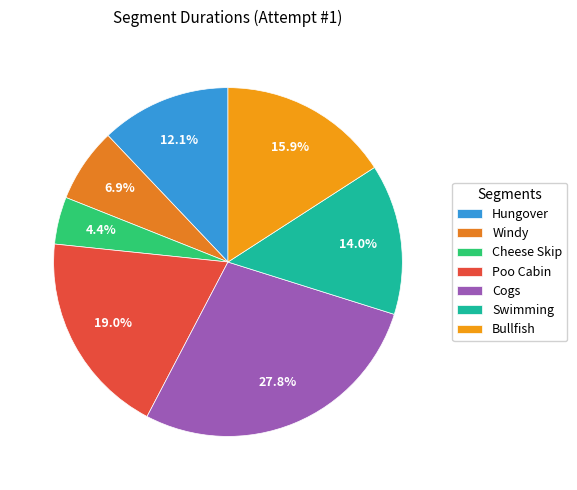

How many slices are in this pie chart?

7